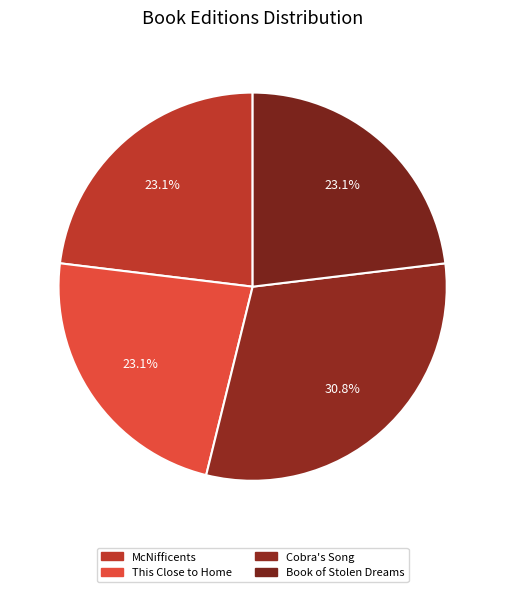

Does Book of Stolen Dreams account for over 50% of the chart?

No